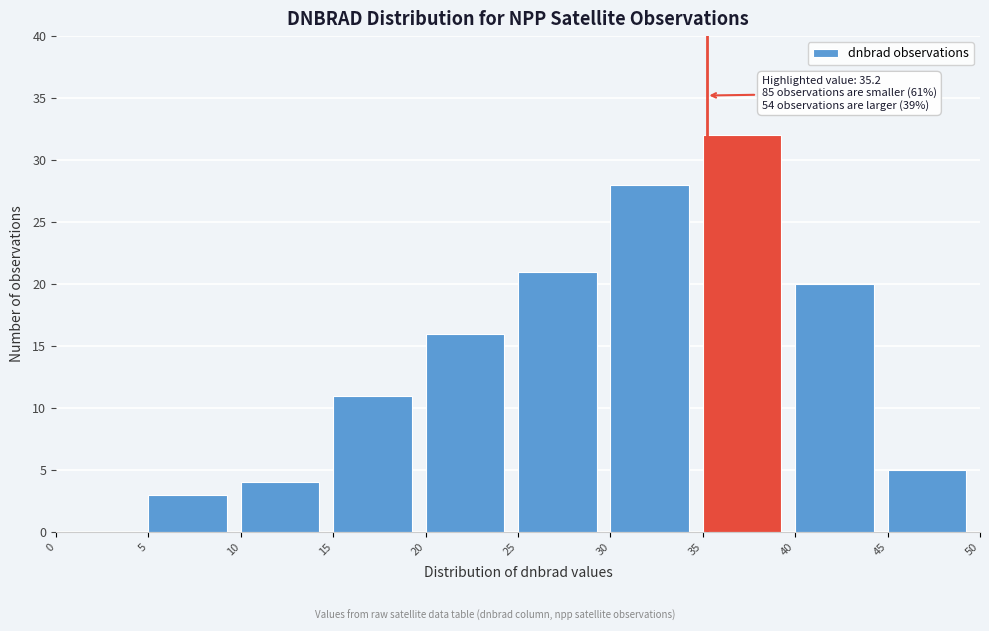

Which range on the x-axis has the tallest bar?

35 to 40